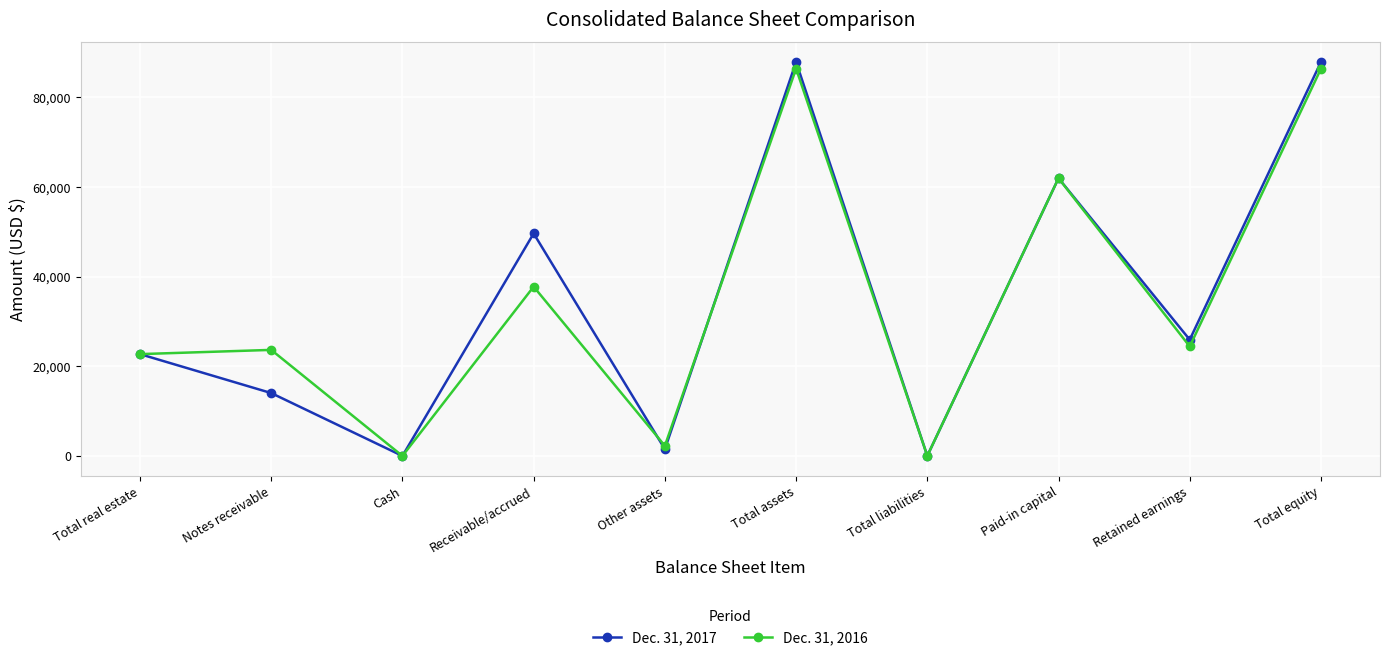

What is the difference between the second highest and minimum values in the Dec. 31, 2016 series?

86378